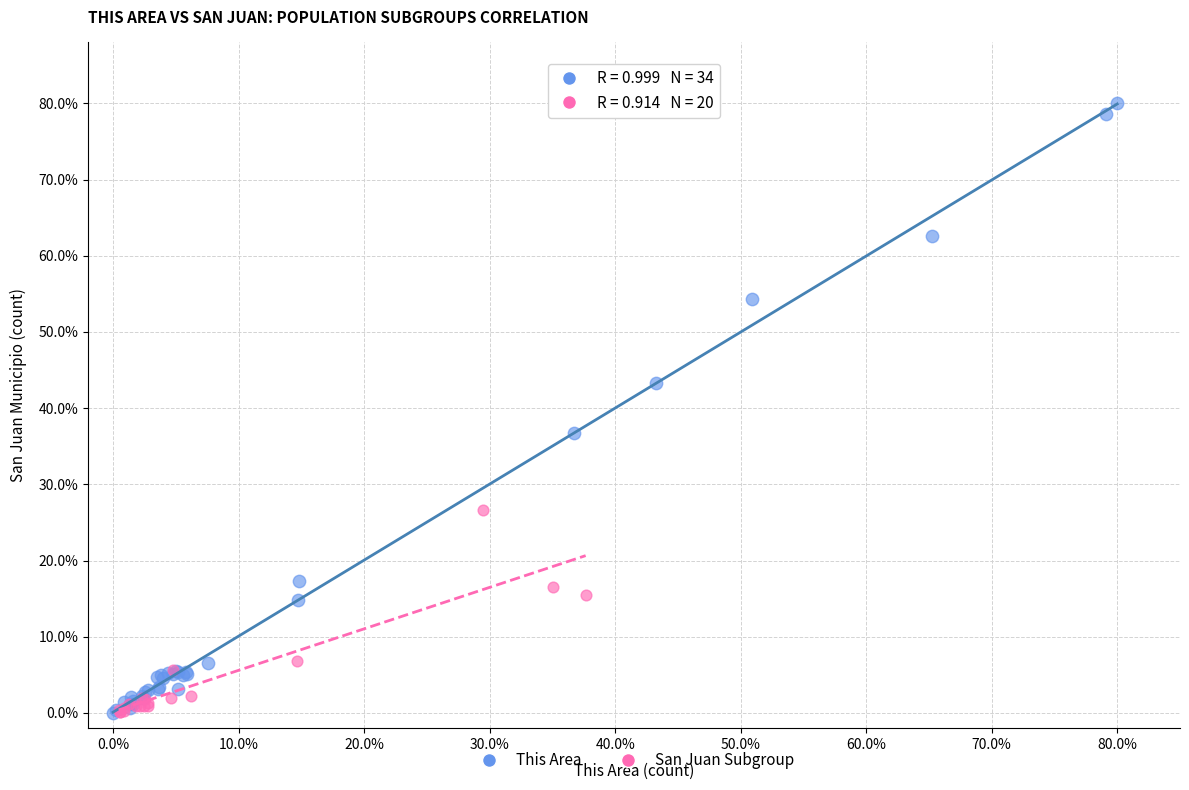

Which series reaches the maximum Y coordinate?

This Area